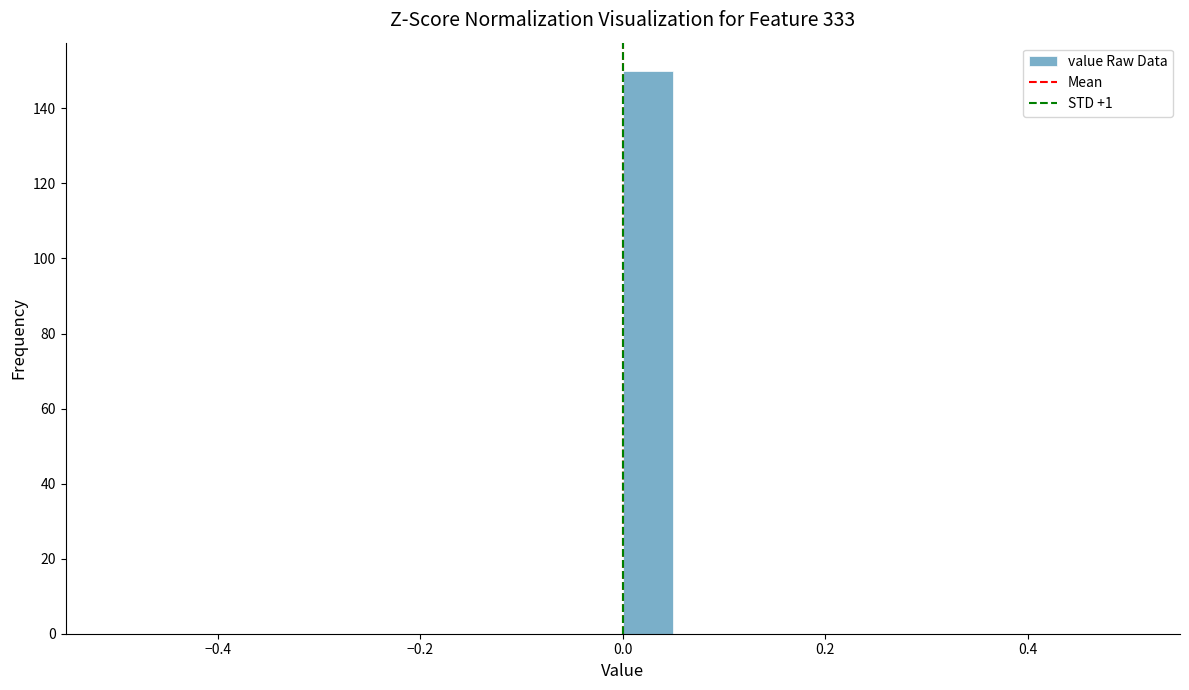

Around what value on the x-axis is the tallest bar? Give the approximate position of its centre, as read against the axis.

0.02